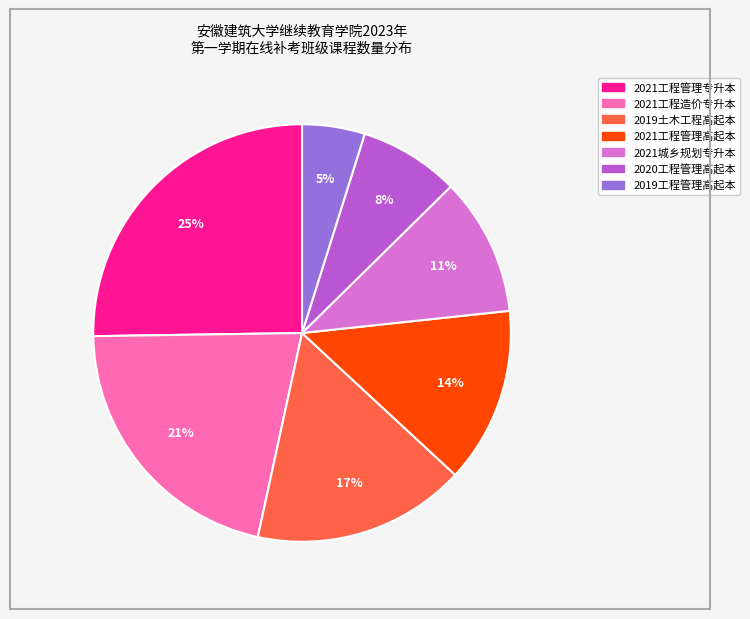

Which has a higher value, 2021工程造价专升本 or 2019工程管理高起本?

2021工程造价专升本